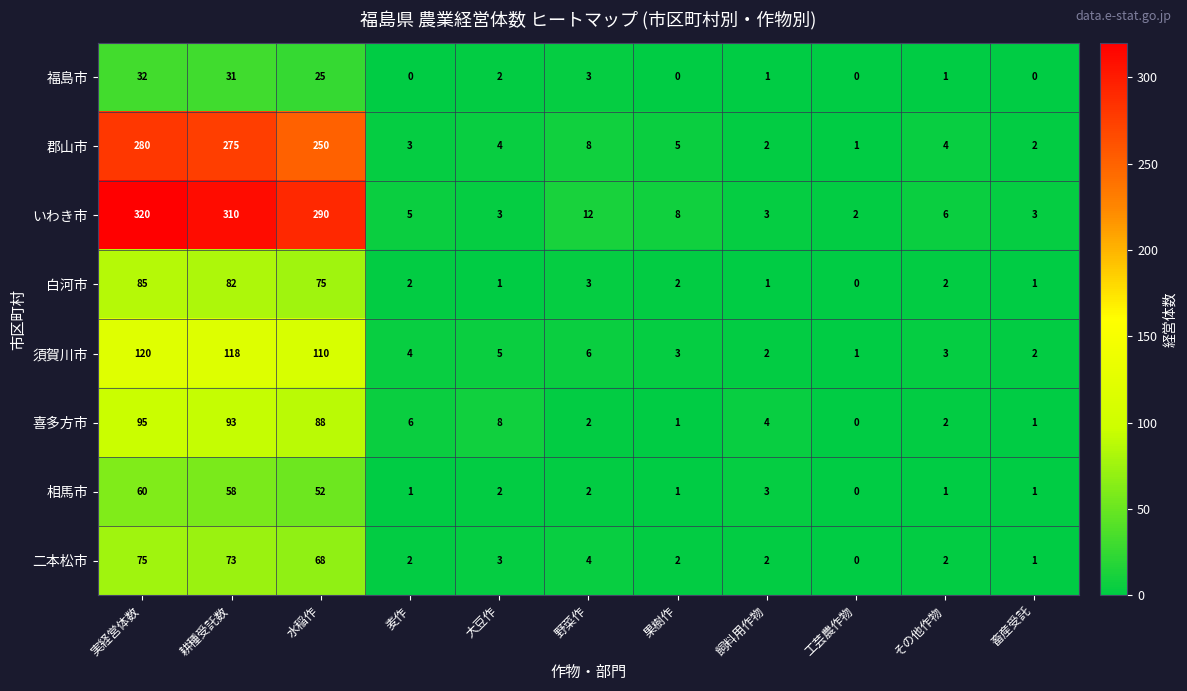

How many distinct data groups are displayed?

8